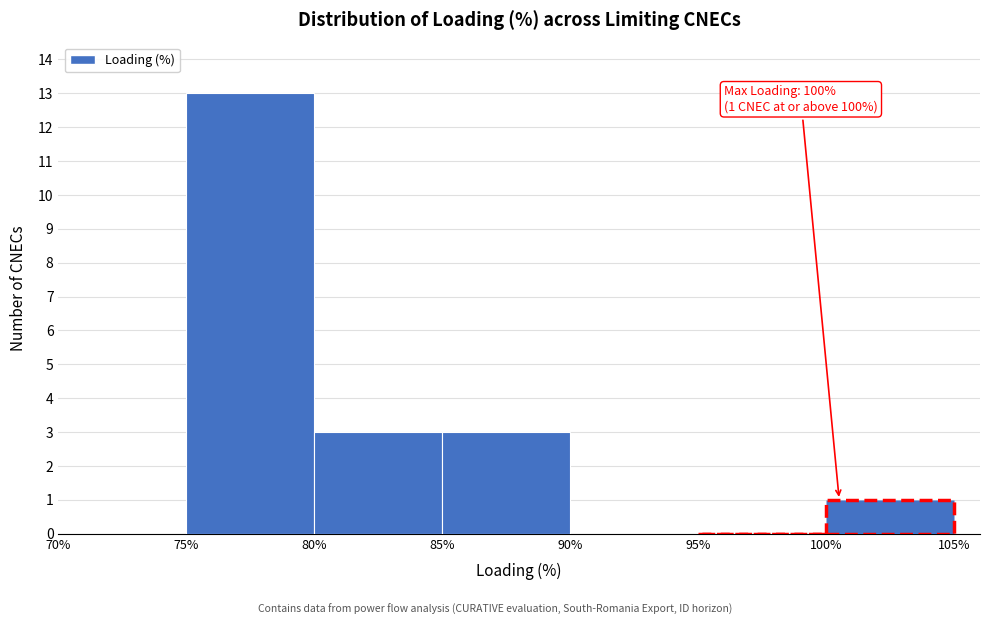

Which range on the x-axis has the tallest bar?

75% to 80%